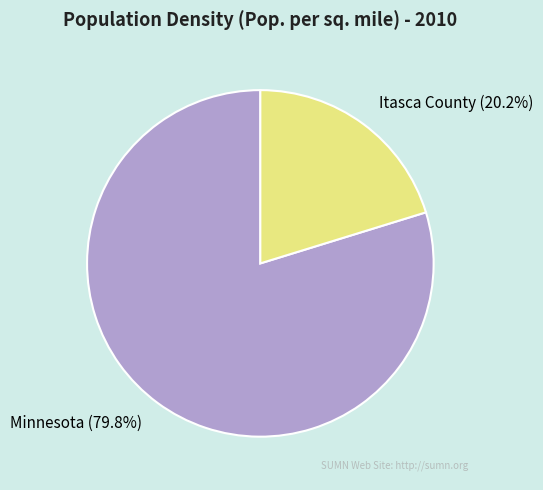

To the nearest percent, what is the average slice percentage?

50%